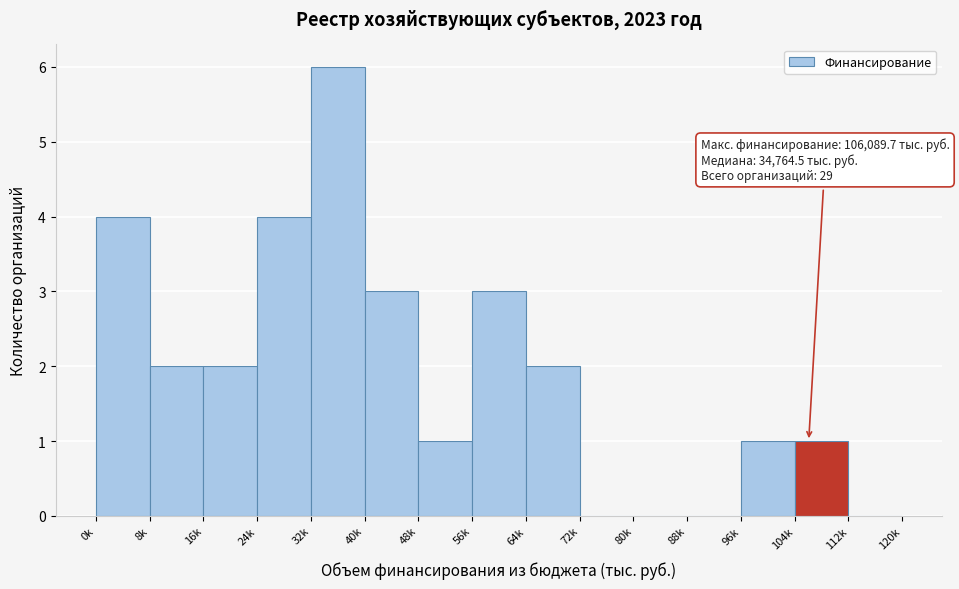

Reading right to left, transcribe all the data shown in this chart.

112k=0	104k=1	96k=1	88k=0	80k=0	72k=0	64k=2	56k=3	48k=1	40k=3	32k=6	24k=4	16k=2	8k=2	0k=4